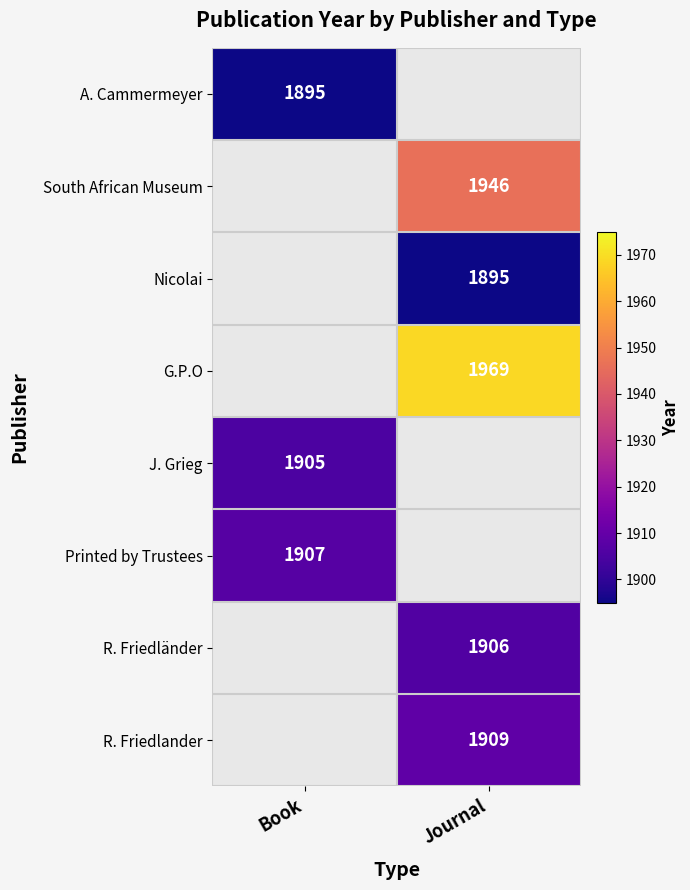

The South African Museum series shows 2697 at Journal. True or false?

False